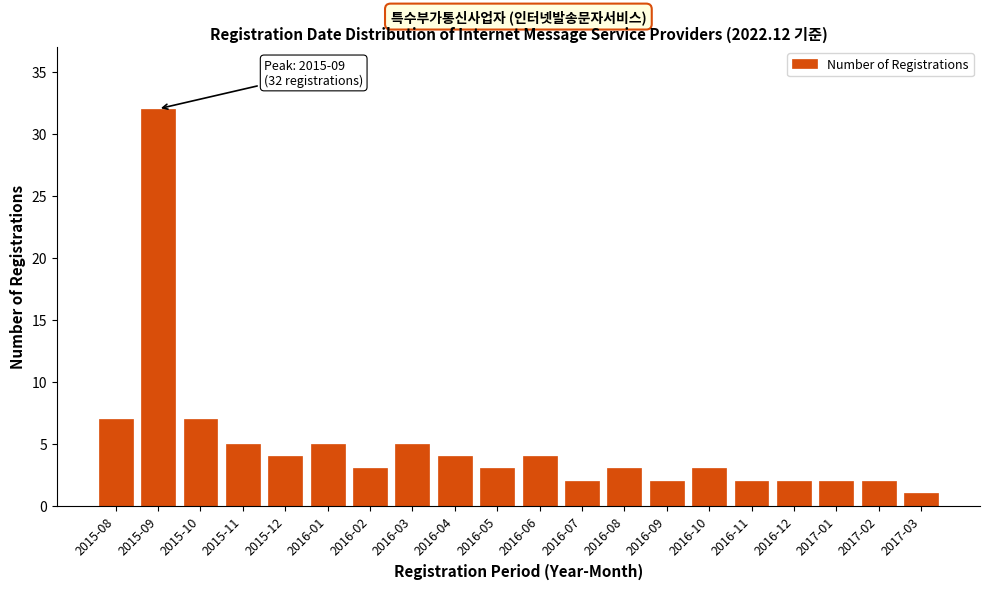

Reading left to right, transcribe all the data shown in this chart.

7	32	7	5	4	5	3	5	4	3	4	2	3	2	3	2	2	2	2	1